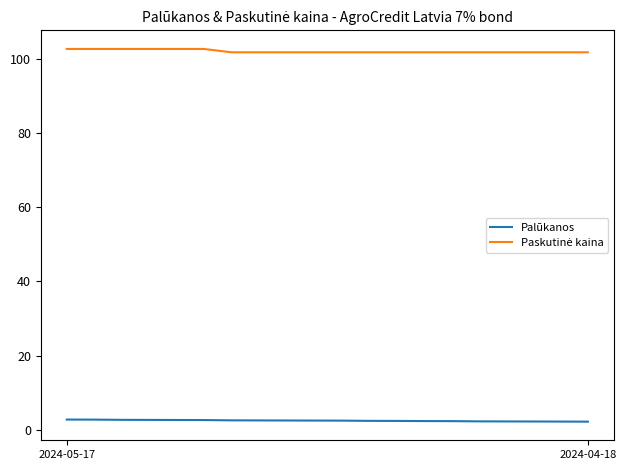

True or false: Palūkanos and Paskutinė kaina intersect in this chart.

False